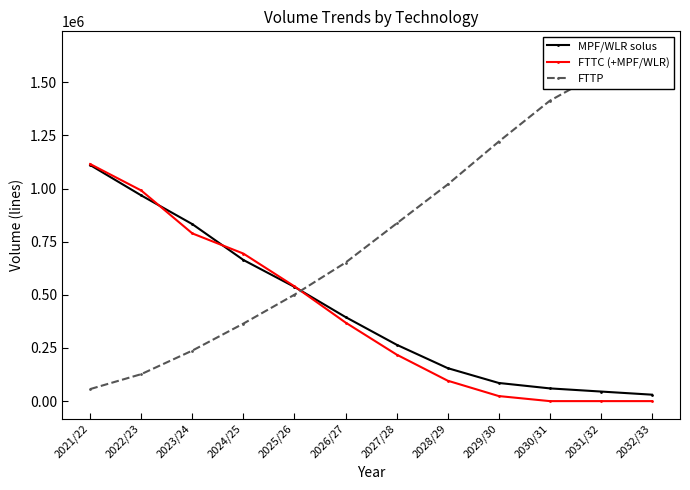

What is the difference between the second highest and minimum values in the FTTP series?

1489925.0